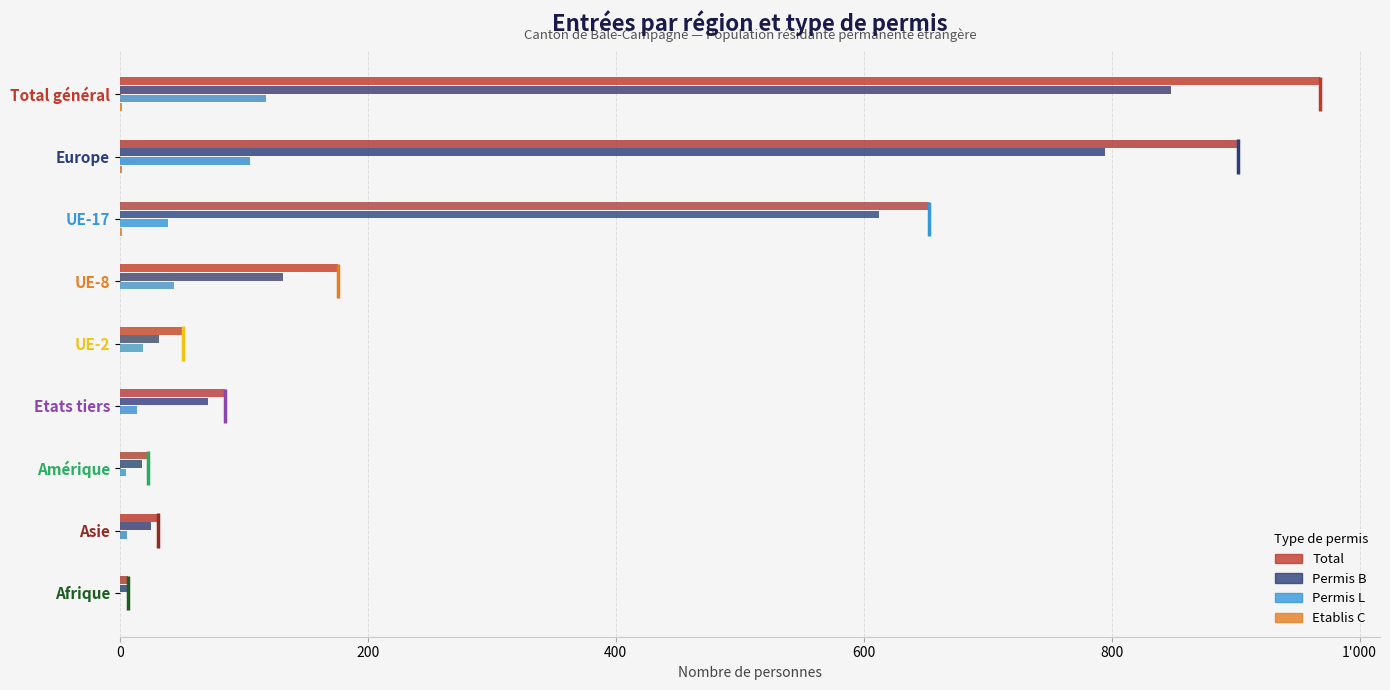

What is the spread (max minus min) of values at UE-8?

176